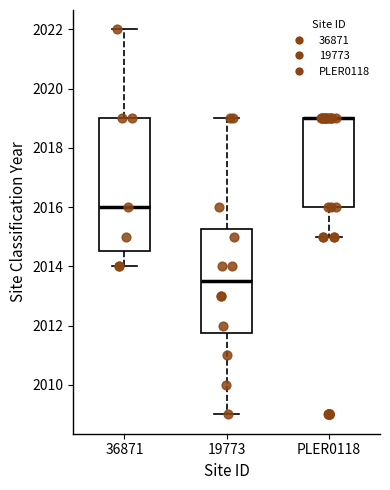

Reading left to right, read every box against the y-axis: the position of its median line, the range the box covers, and the ends of its whiskers. The values are not printed on the chart, so give them approximately, as read against the axis.

36871: median 2016.0, box 2014.6 to 2019.0, whiskers 2014.0 to 2022.0
19773: median 2013.6, box 2011.8 to 2015.2, whiskers 2009.0 to 2019.0
PLER0118: median 2019.0 (drawn on the box's upper edge), box 2016.0 to 2019.0, whiskers 2015.0 to 2019.0